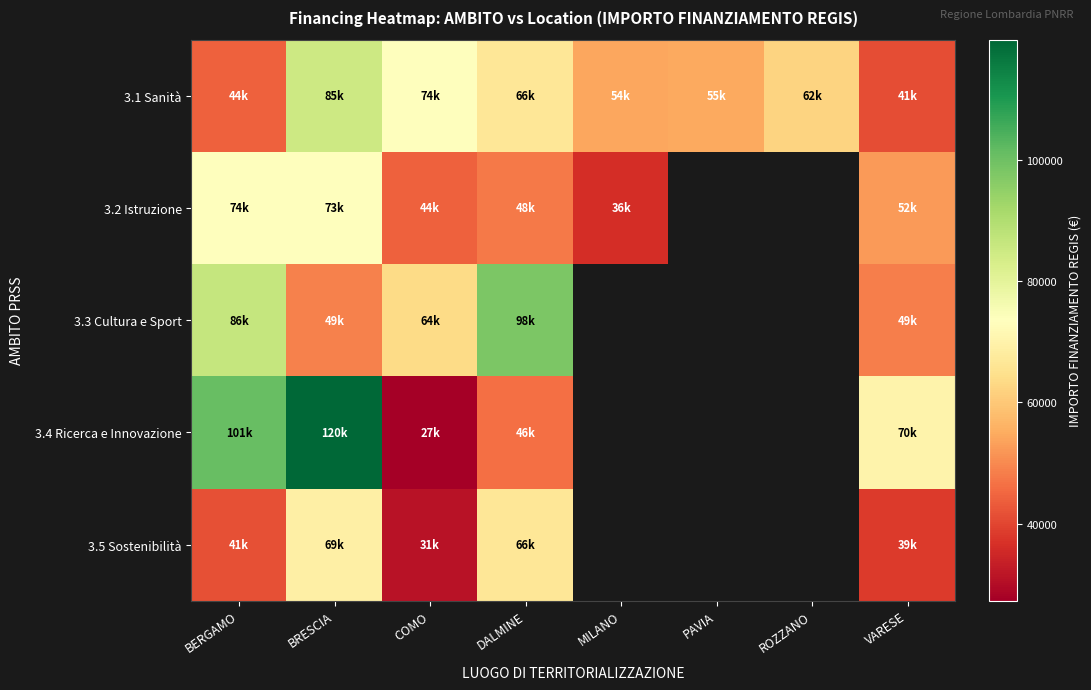

Rank the series at COMO from highest to lowest value.

3.1 Sanità, 3.3 Cultura e Sport, 3.2 Istruzione, 3.5 Sostenibilità, 3.4 Ricerca e Innovazione